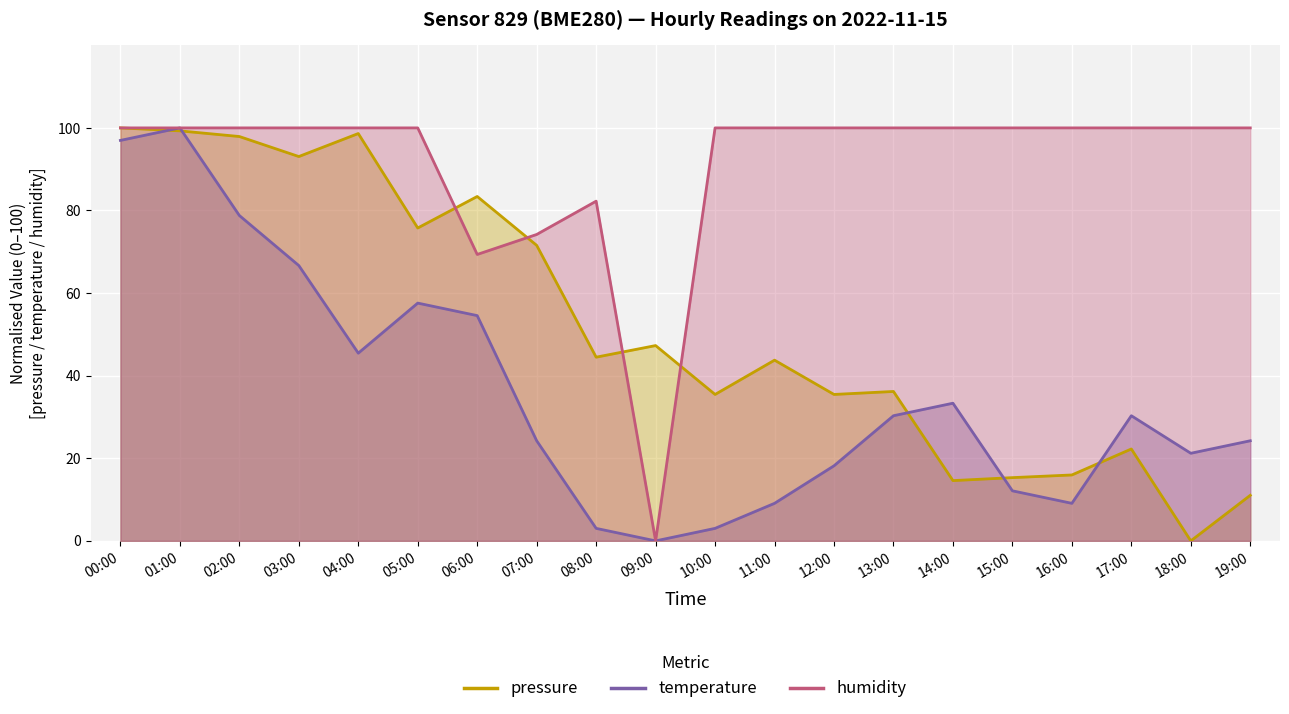

Between 09:00 and 05:00, which is larger?

05:00